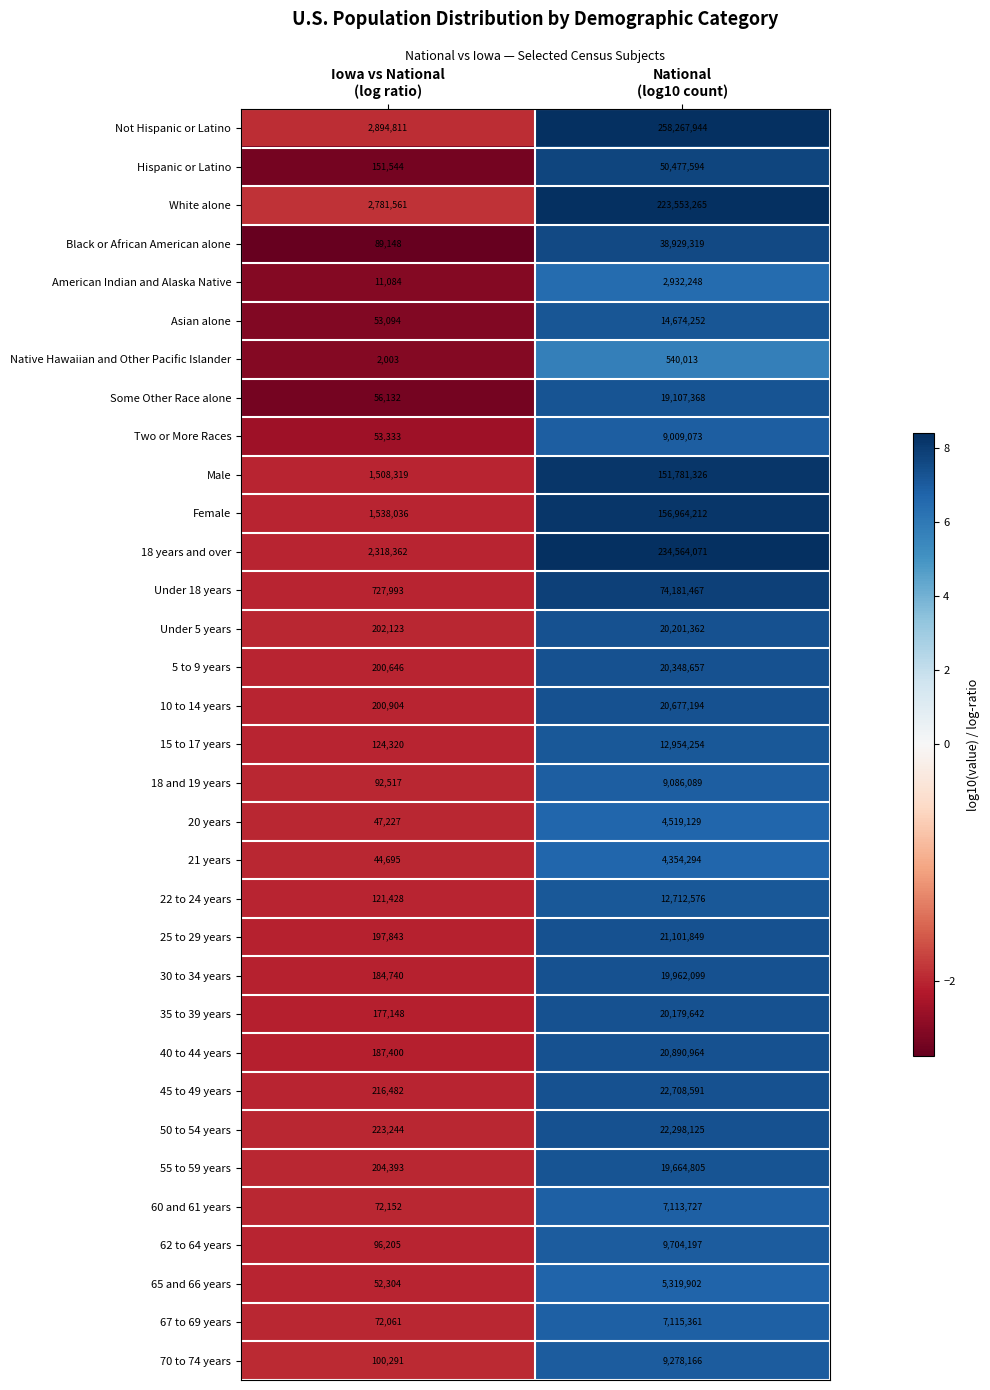

Which series has the widest spread of values?

Not Hispanic or Latino